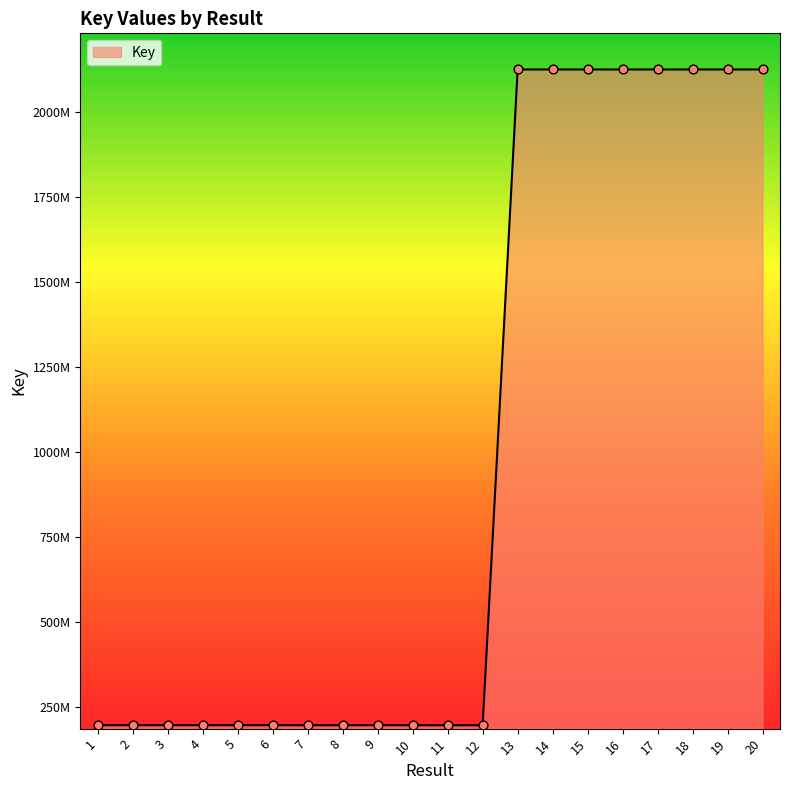

Does the chart have visible grid lines?

No